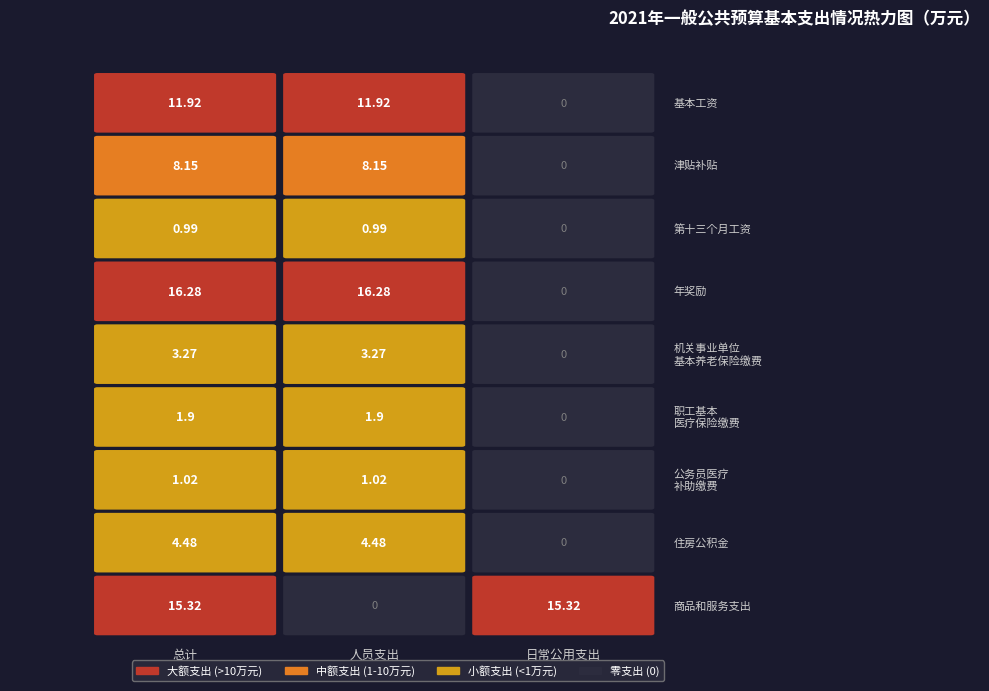

Which series has the largest total across all categories?

年奖励